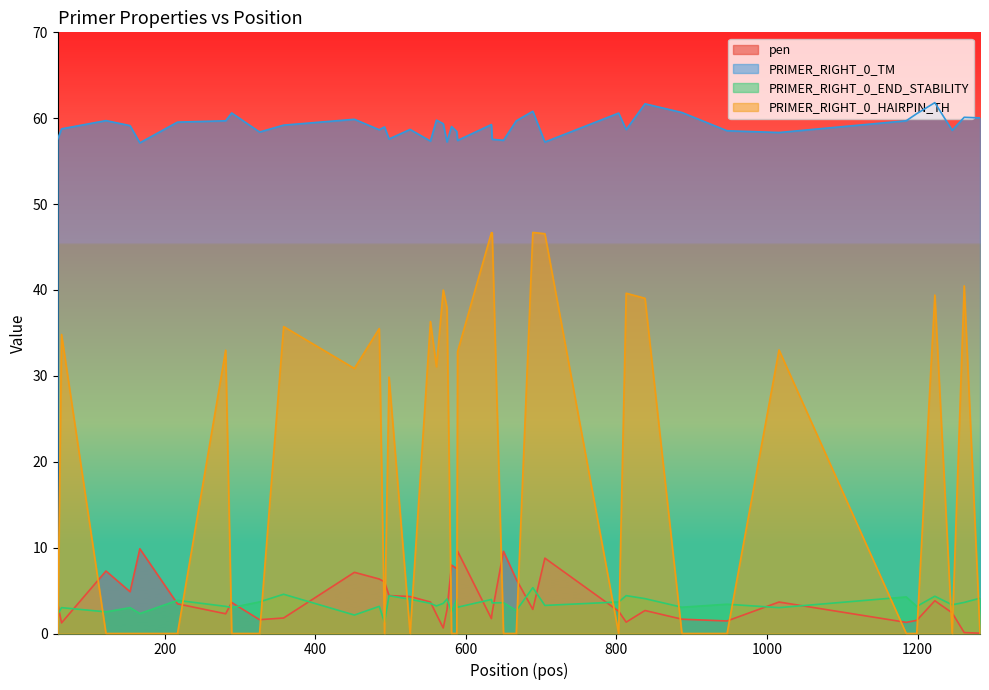

True or false: PRIMER_RIGHT_0_END_STABILITY and PRIMER_RIGHT_0_TM intersect in this chart.

False